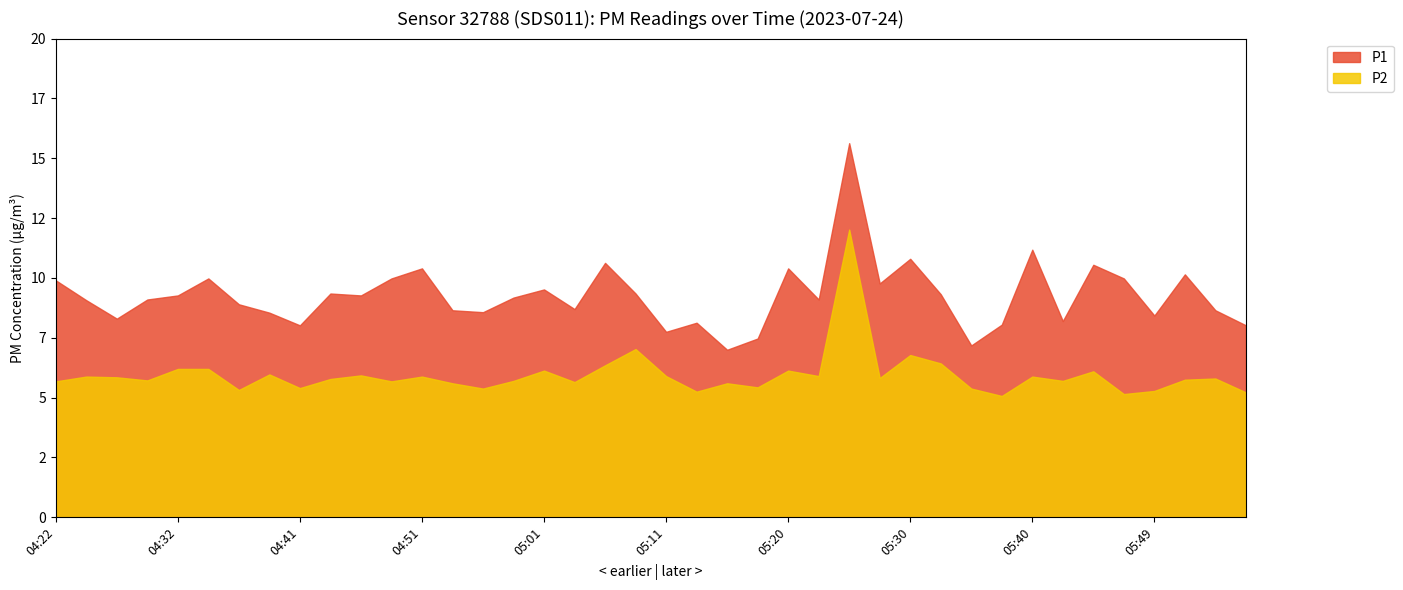

How many distinct data groups are displayed?

2